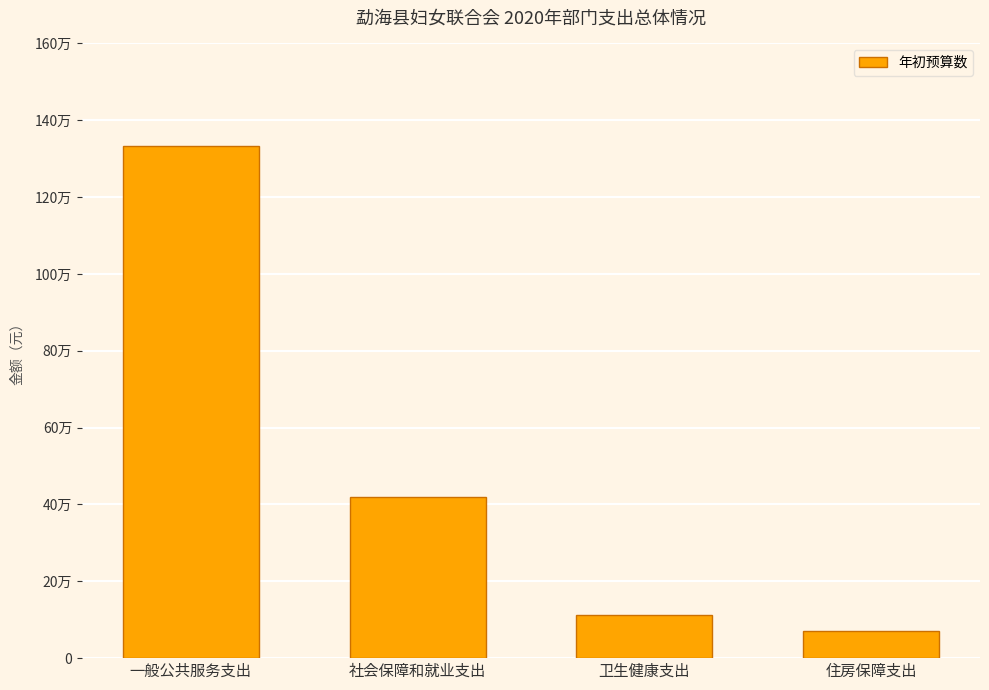

What value does the data have at 社会保障和就业支出?

418918.8